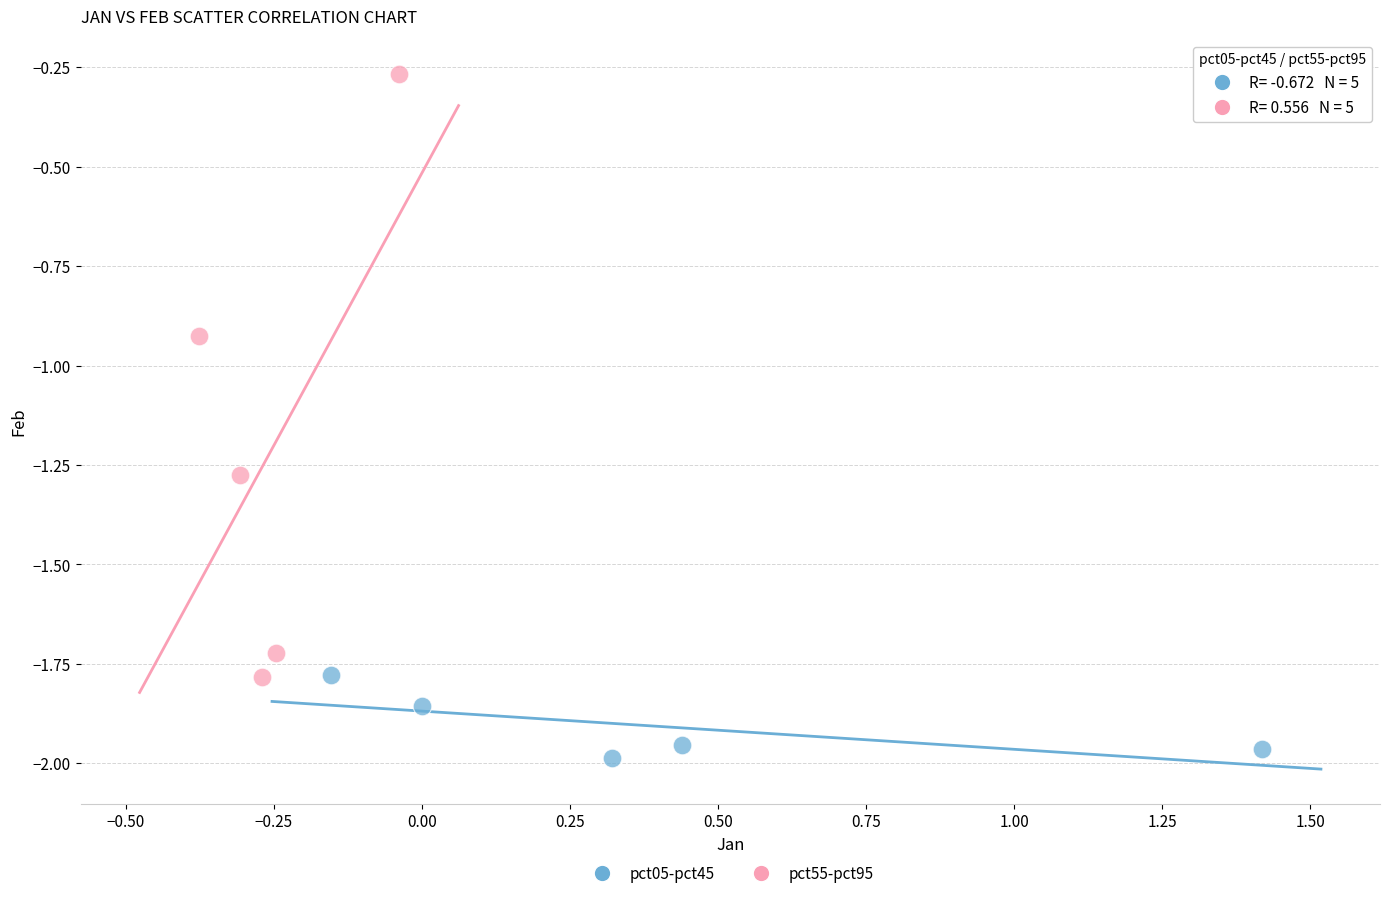

Which series reaches the maximum Y coordinate?

pct55-pct95